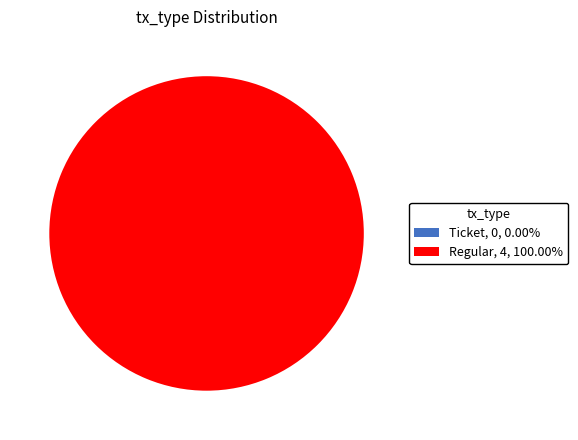

What is the total percentage of Regular (io_index=4) and Ticket (io_index=0)?

100.0%